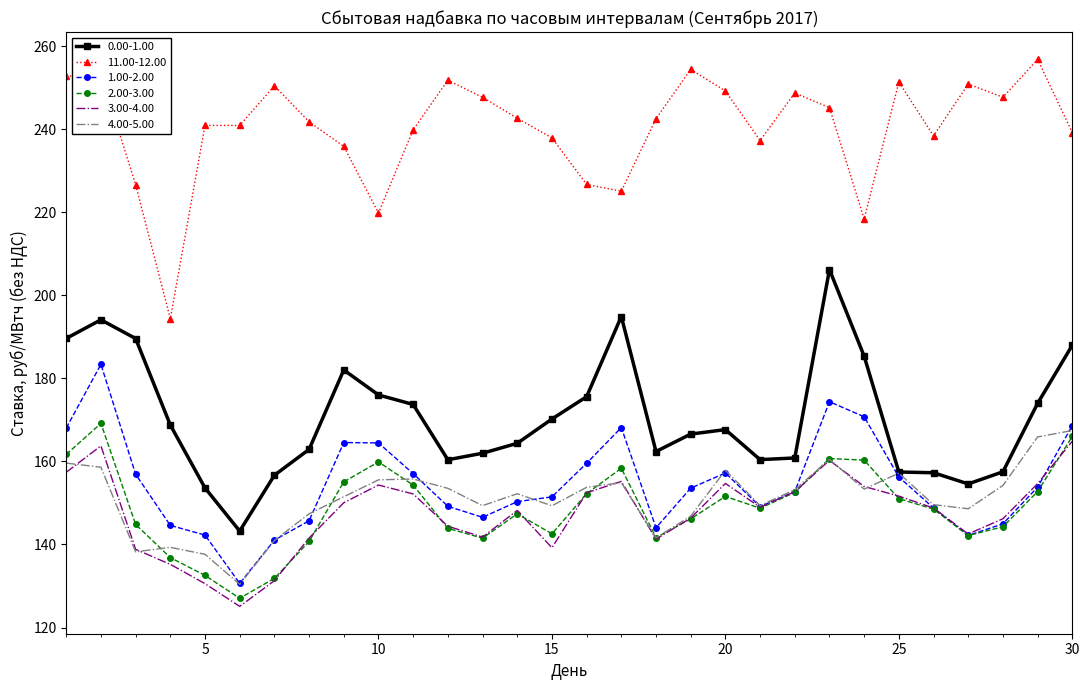

Which series has the largest total across all categories?

11.00-12.00